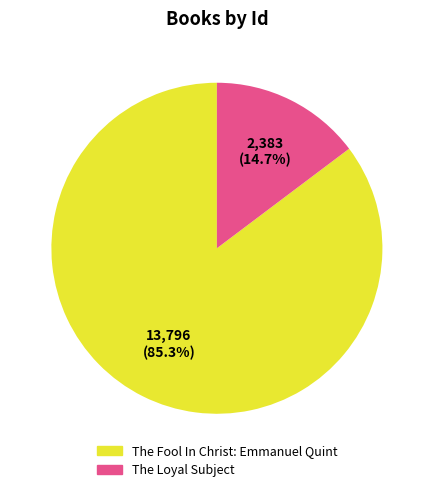

To the nearest percent, what percentage of the pie is The Fool In Christ: Emmanuel Quint?

85%